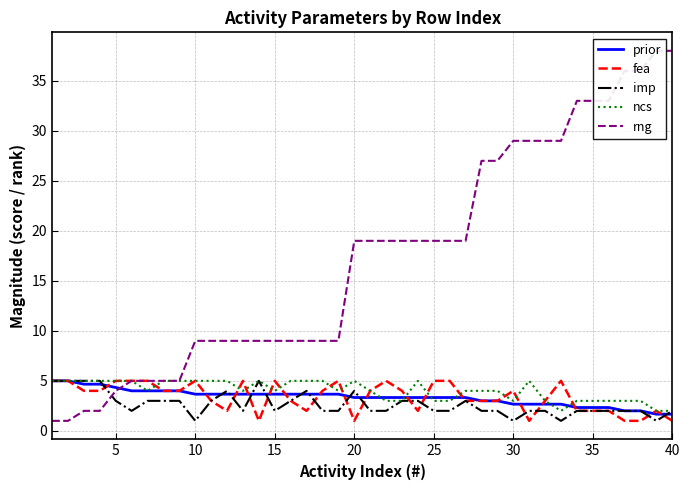

What is the maximum value for imp?

5.0